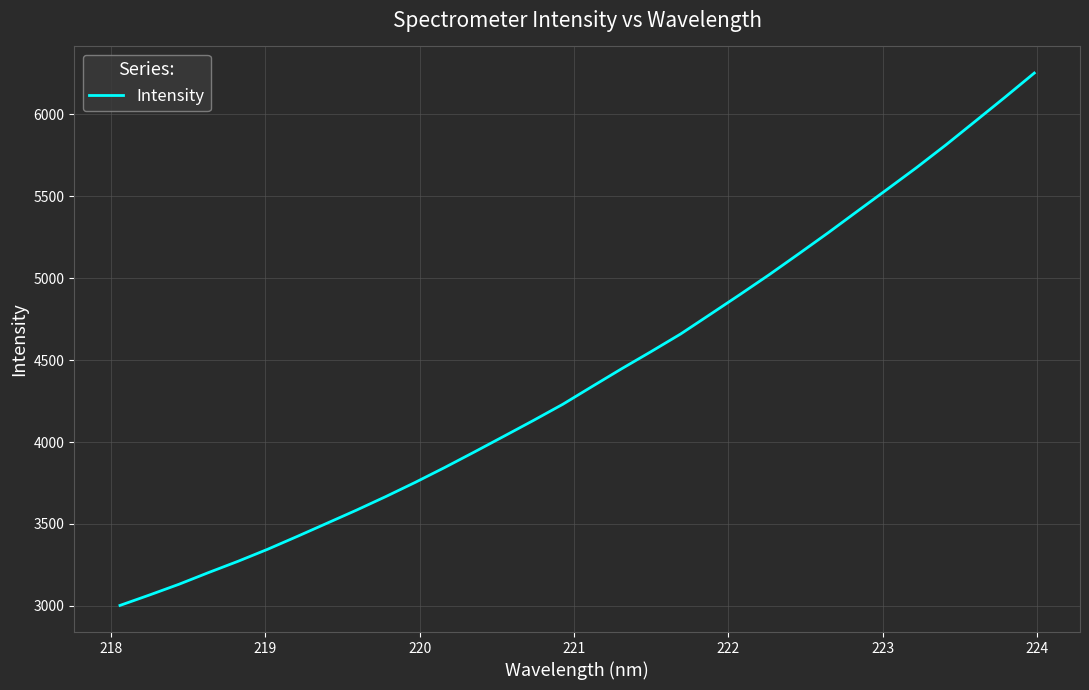

What is the difference between the maximum and minimum values?

3249.9